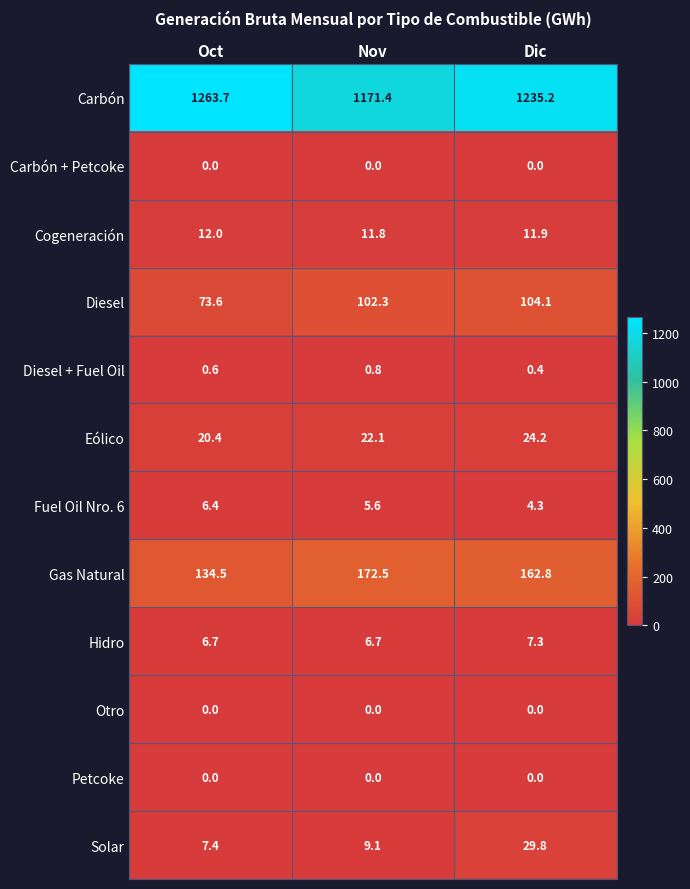

The value of Eólico at Oct is 32.9. True or false?

False